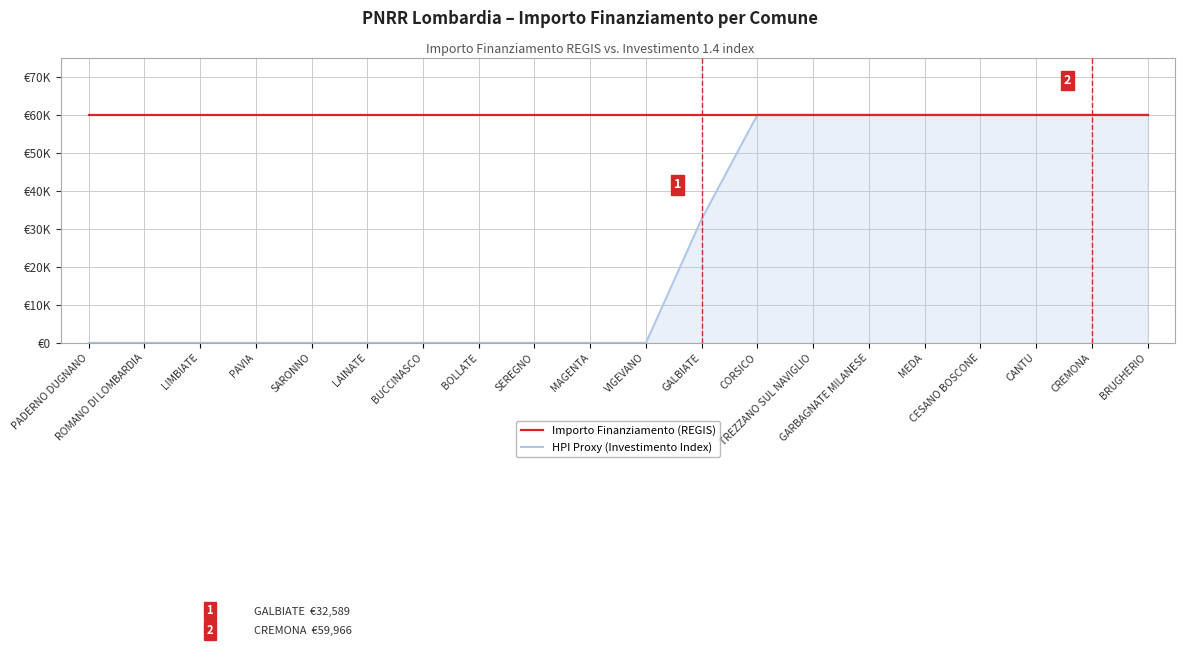

Reading left to right, transcribe all the data shown in this chart.

Importo Finanziamento (REGIS): PADERNO DUGNANO=59966	ROMANO DI LOMBARDIA=59966	LIMBIATE=59966	PAVIA=59966	SARONNO=59966	LAINATE=59966	BUCCINASCO=59966	BOLLATE=59966	SEREGNO=59966	MAGENTA=59966	VIGEVANO=59966	GALBIATE=59966	CORSICO=59966	TREZZANO SUL NAVIGLIO=59966	GARBAGNATE MILANESE=59966	MEDA=59966	CESANO BOSCONE=59966	CANTU=59966	CREMONA=59966	BRUGHERIO=59966
HPI Proxy (Investimento Index): PADERNO DUGNANO=14	ROMANO DI LOMBARDIA=14	LIMBIATE=14	PAVIA=14	SARONNO=14	LAINATE=14	BUCCINASCO=14	BOLLATE=14	SEREGNO=14	MAGENTA=14	VIGEVANO=14	GALBIATE=32589	CORSICO=59966	TREZZANO SUL NAVIGLIO=59966	GARBAGNATE MILANESE=59966	MEDA=59966	CESANO BOSCONE=59966	CANTU=59966	CREMONA=59966	BRUGHERIO=59966